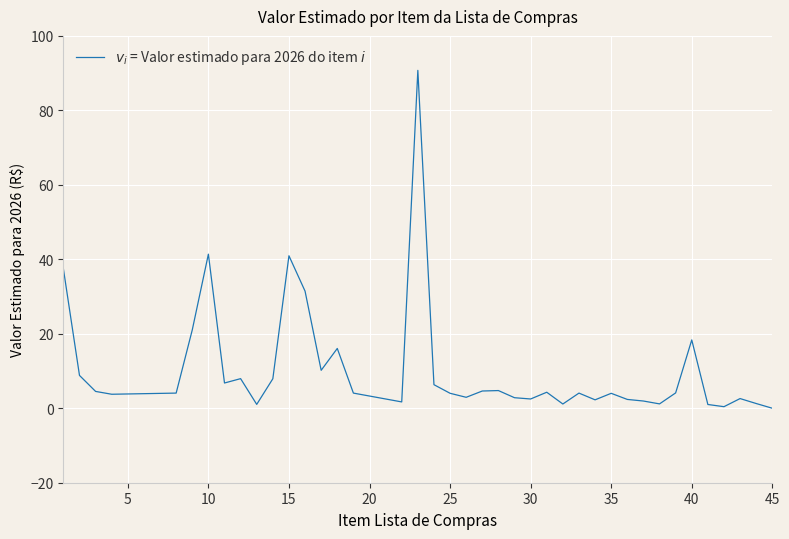

What is the greatest value displayed?

90.7